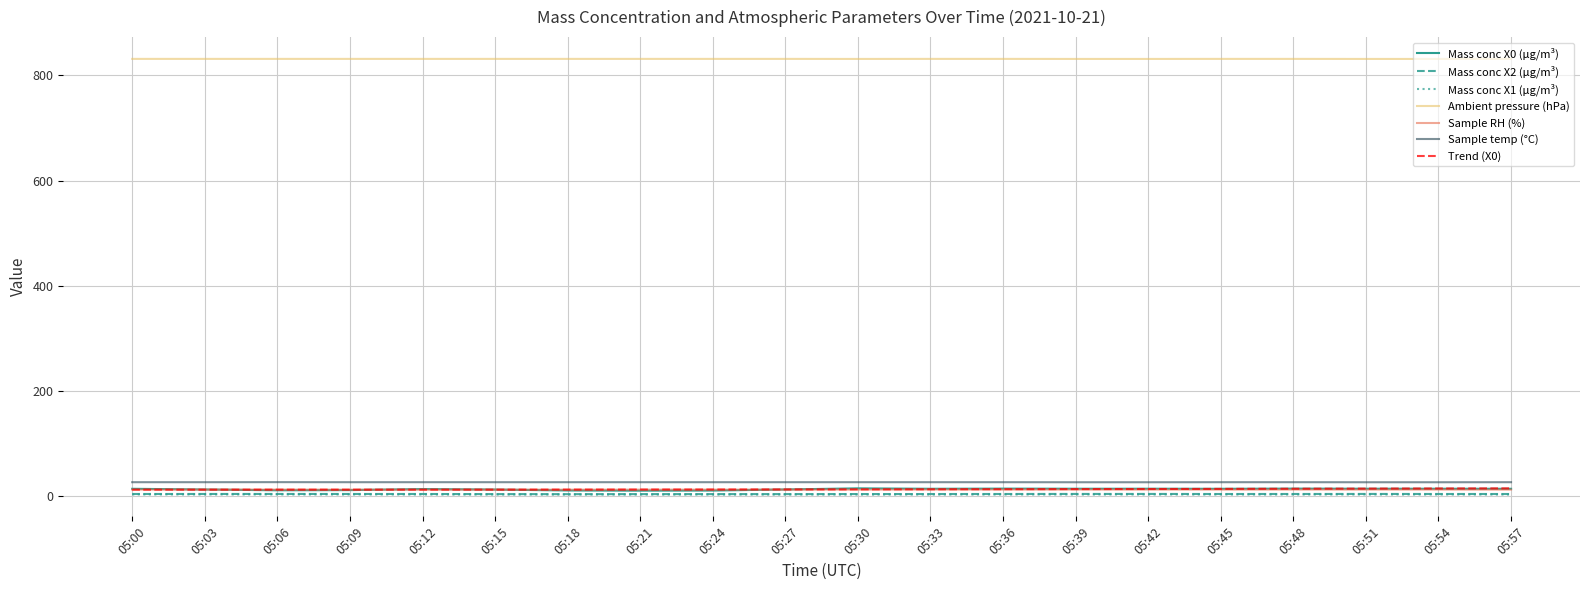

Between 05:48 and 05:57, which series saw the biggest shift?

Mass conc X0 (μg/m³)